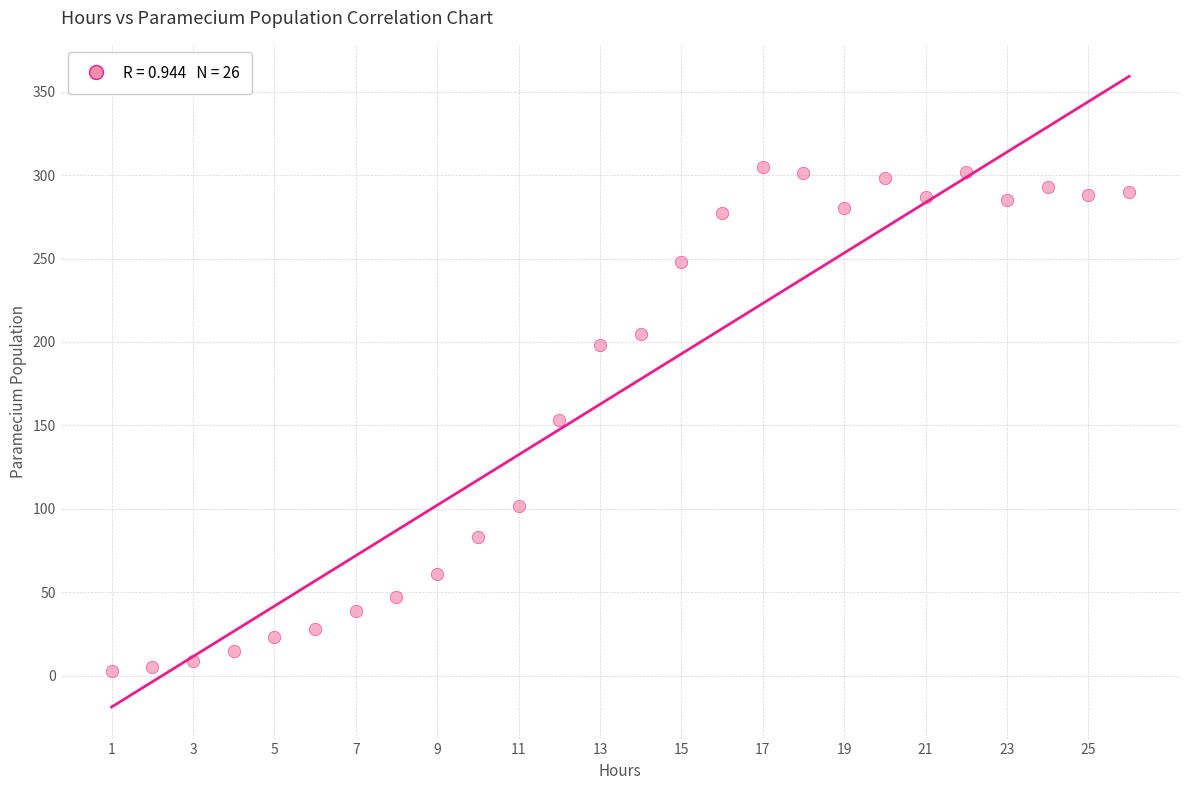

What is the range of Y values (max minus min)?

302